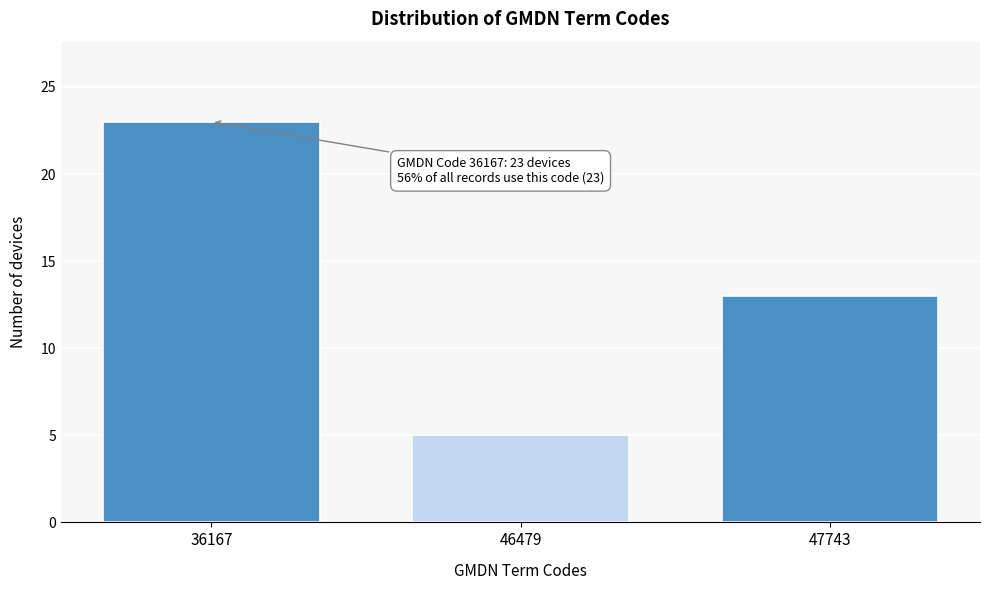

Reading right to left, extract all data points from this chart.

13	5	23